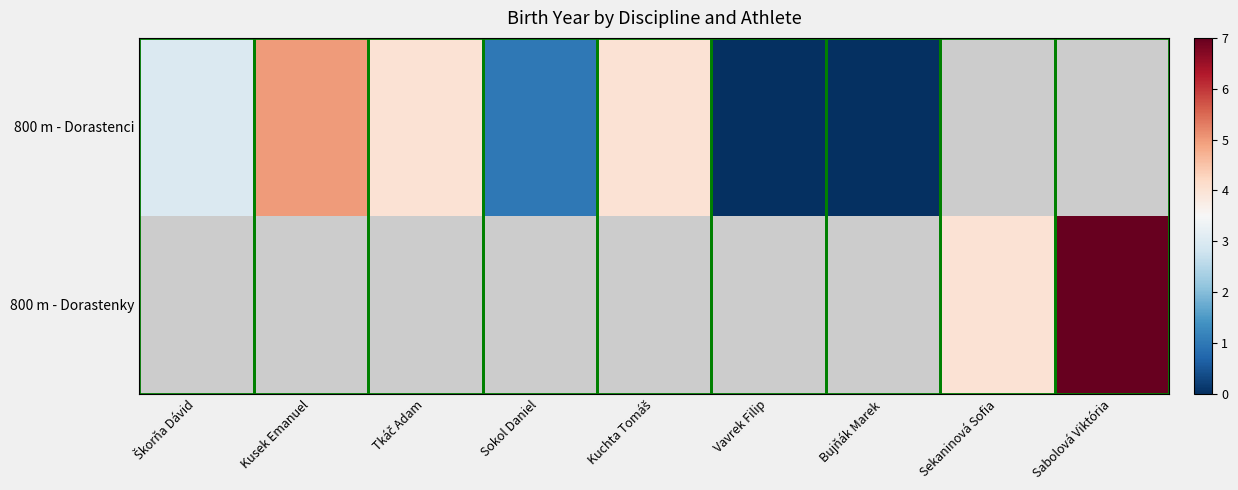

How many series are shown in this chart?

2